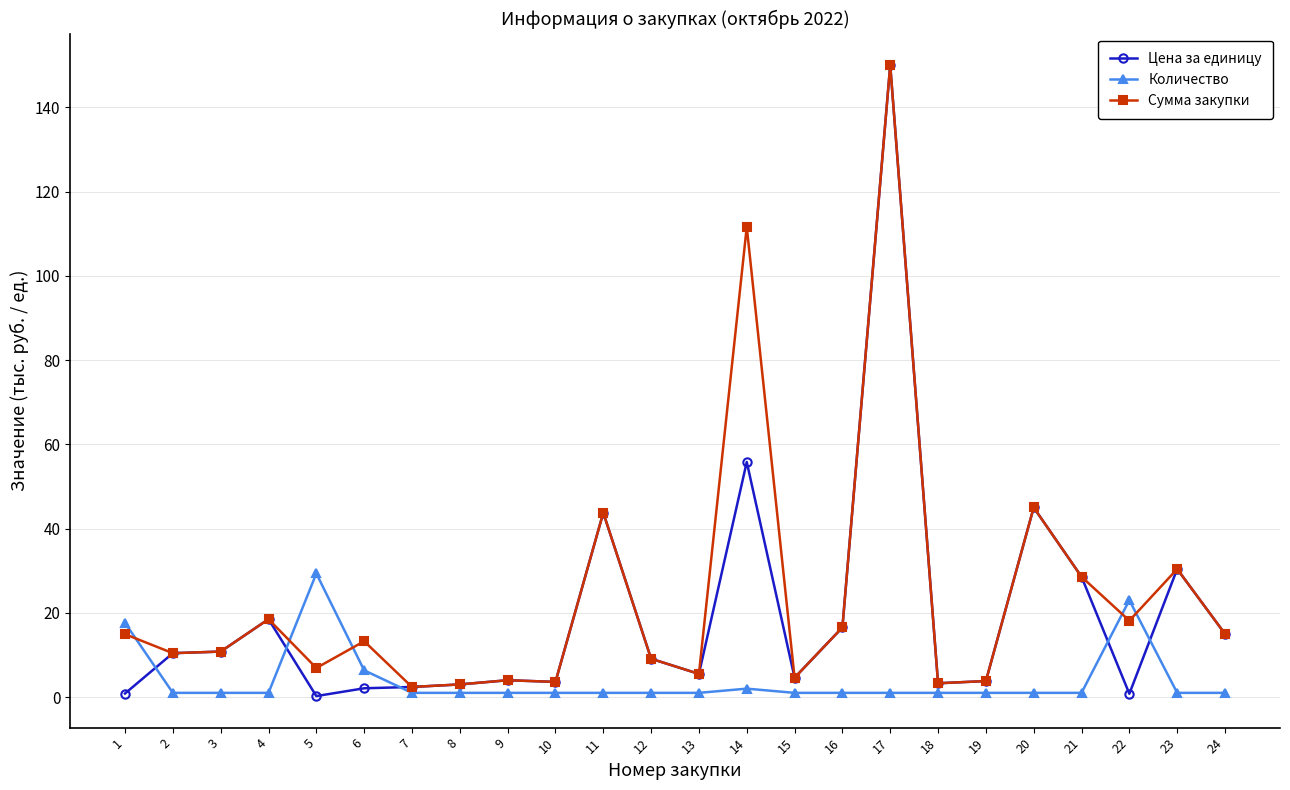

Is it true that Сумма закупки equals 111.6 at 14?

True